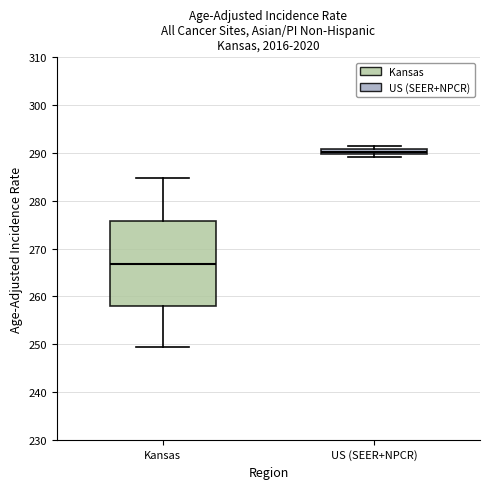

Which box's median line is the highest?

US (SEER+NPCR)